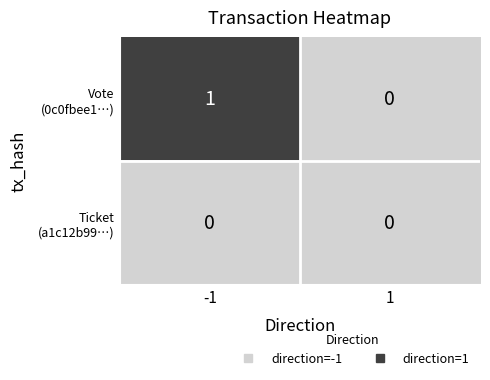

At how many categories does at least one series exceed 0?

1